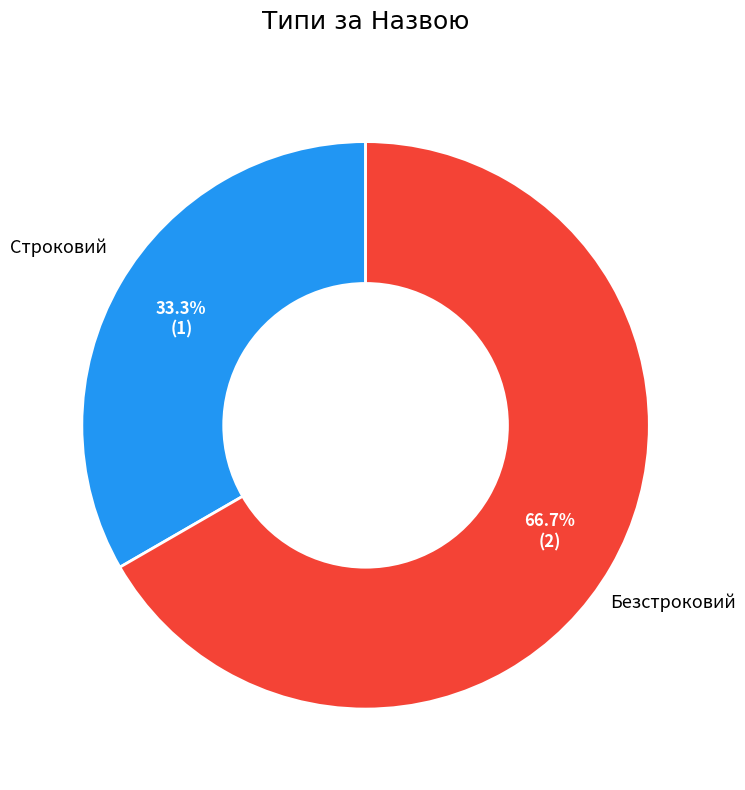

Does any single category account for the majority?

Yes